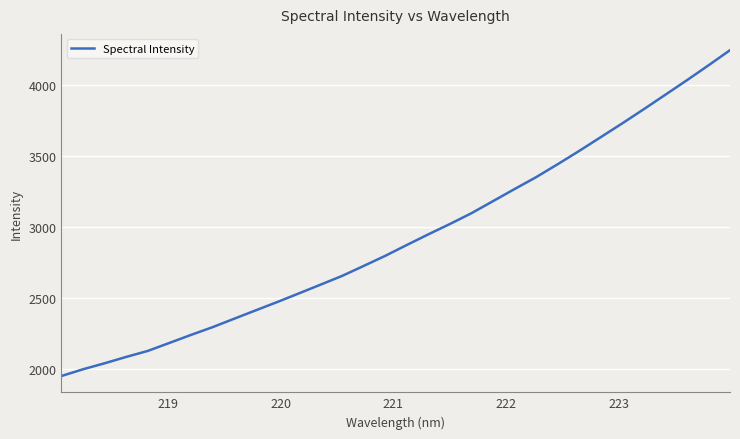

What is the difference between the maximum and minimum values?

2298.2